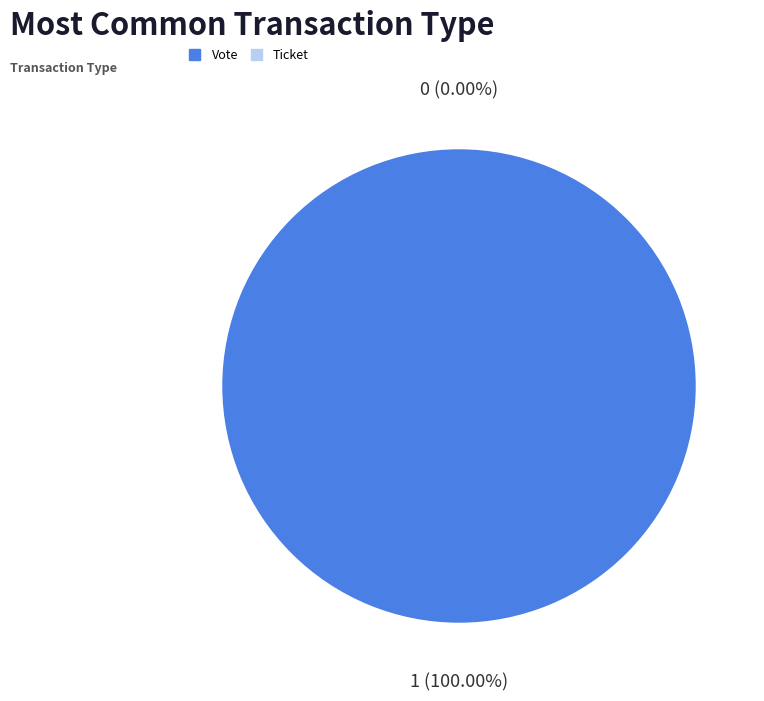

How many segments does this pie chart have?

2